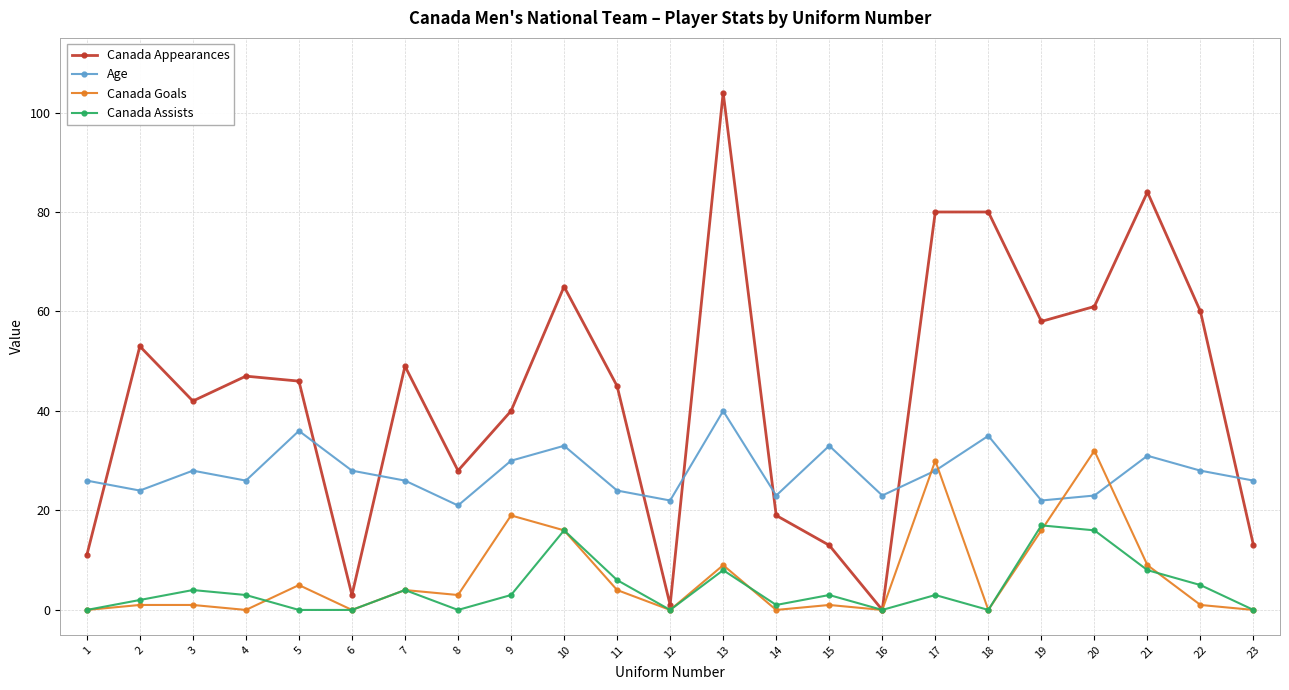

At how many categories does at least one series exceed 97?

1